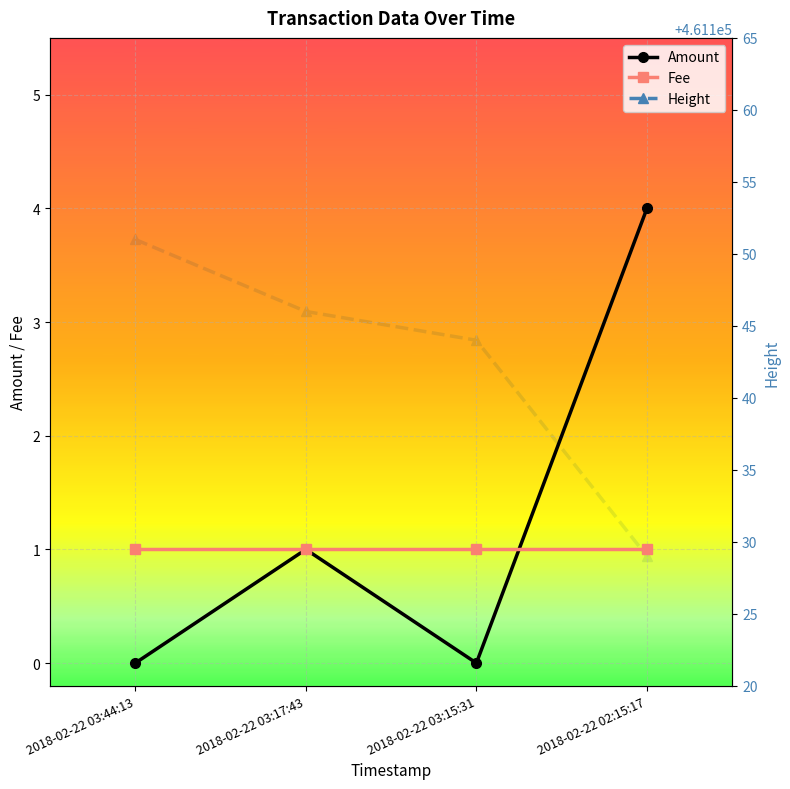

What is the total value across all series at 2018-02-22 03:15:31?

461145